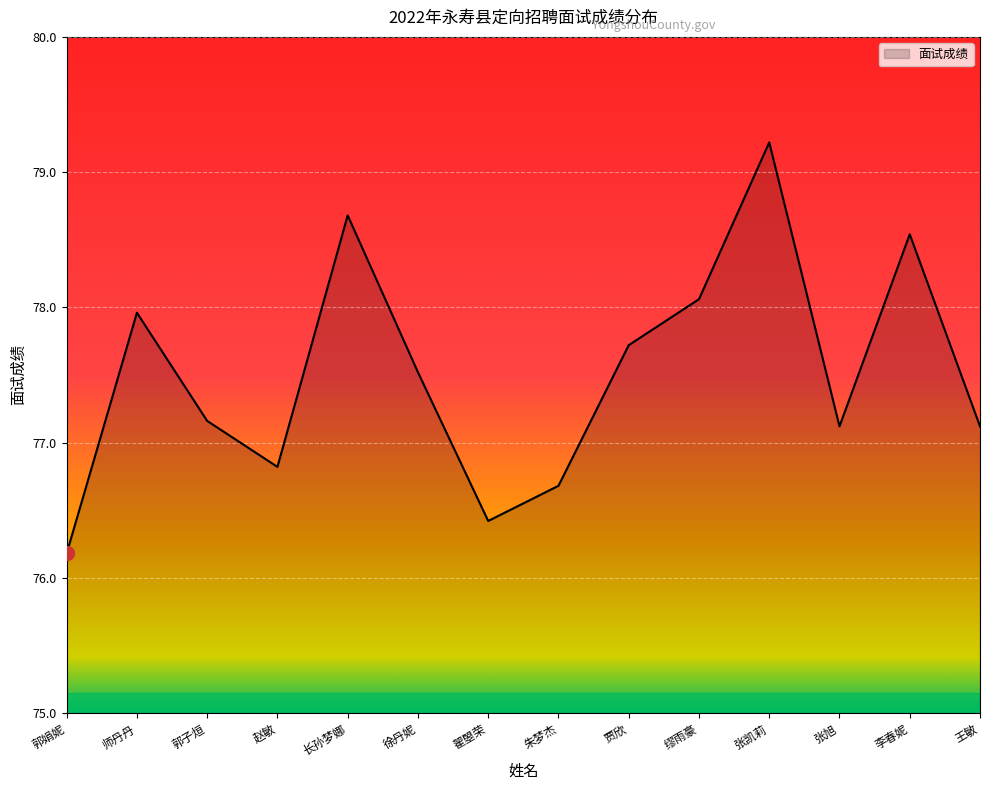

At which category does the chart reach its peak across all series?

张凯莉